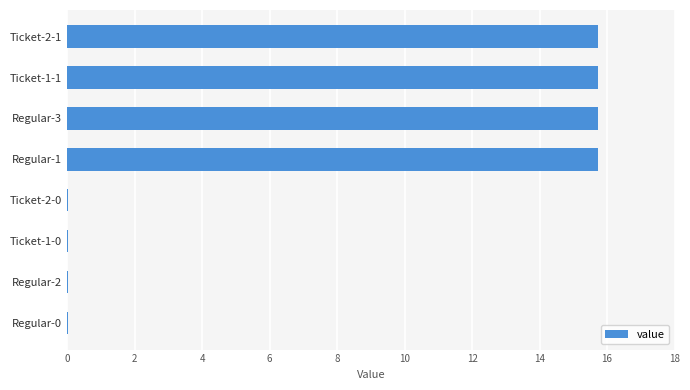

The value at Ticket-2-0 is 0.0. True or false?

True